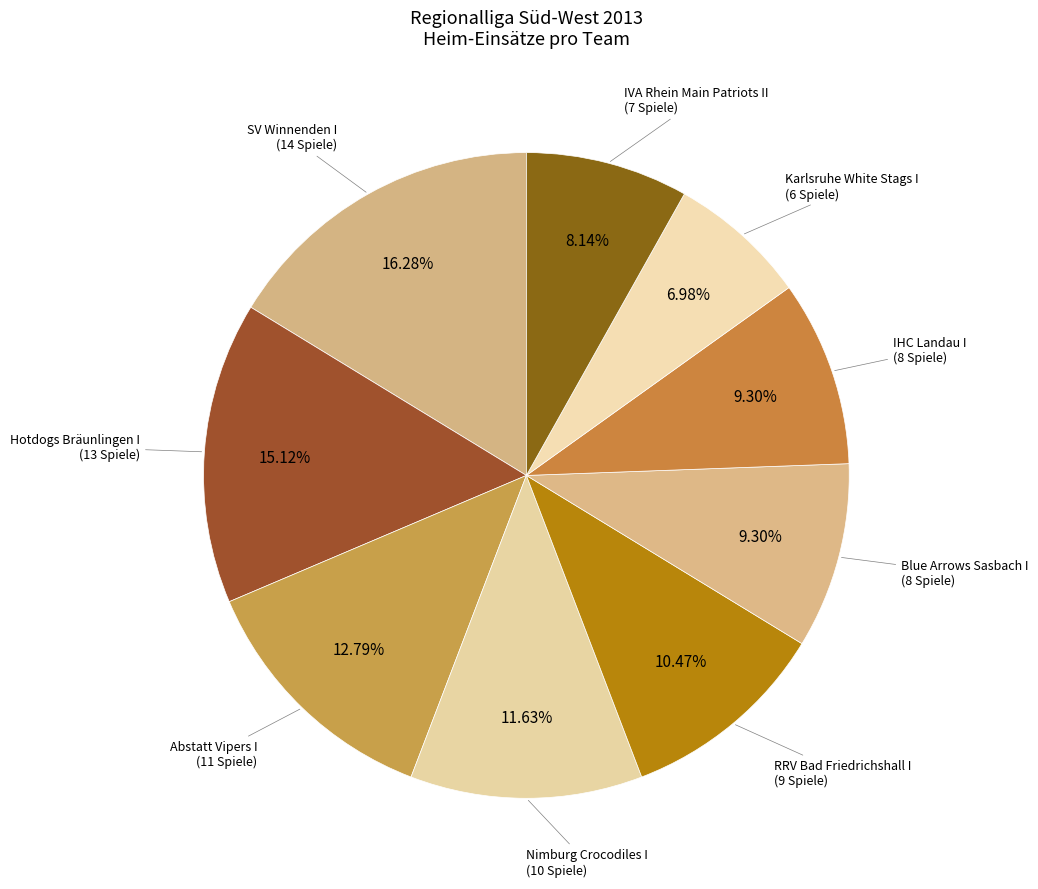

Between Nimburg Crocodiles I and Hotdogs Bräunlingen I, which is larger?

Hotdogs Bräunlingen I